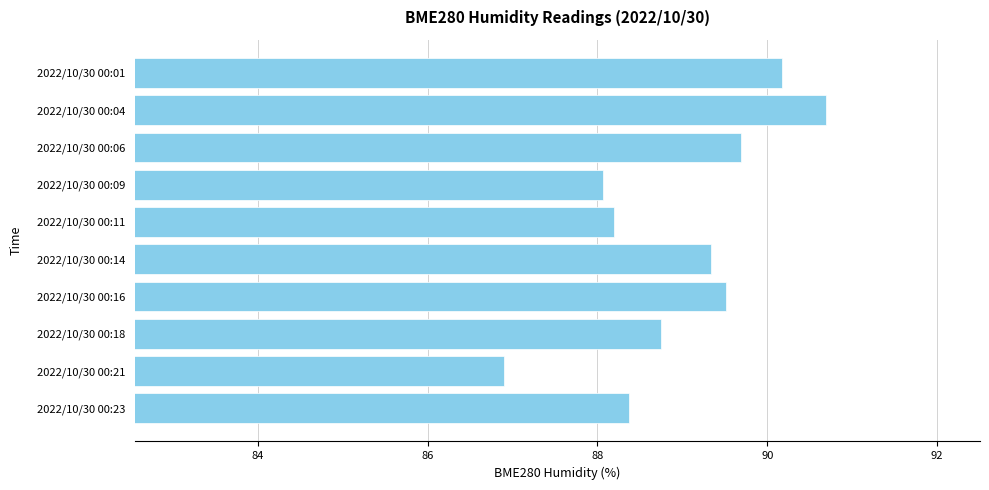

List the labels in order of value, largest first.

2022/10/30 00:04, 2022/10/30 00:01, 2022/10/30 00:06, 2022/10/30 00:16, 2022/10/30 00:14, 2022/10/30 00:18, 2022/10/30 00:23, 2022/10/30 00:11, 2022/10/30 00:09, 2022/10/30 00:21